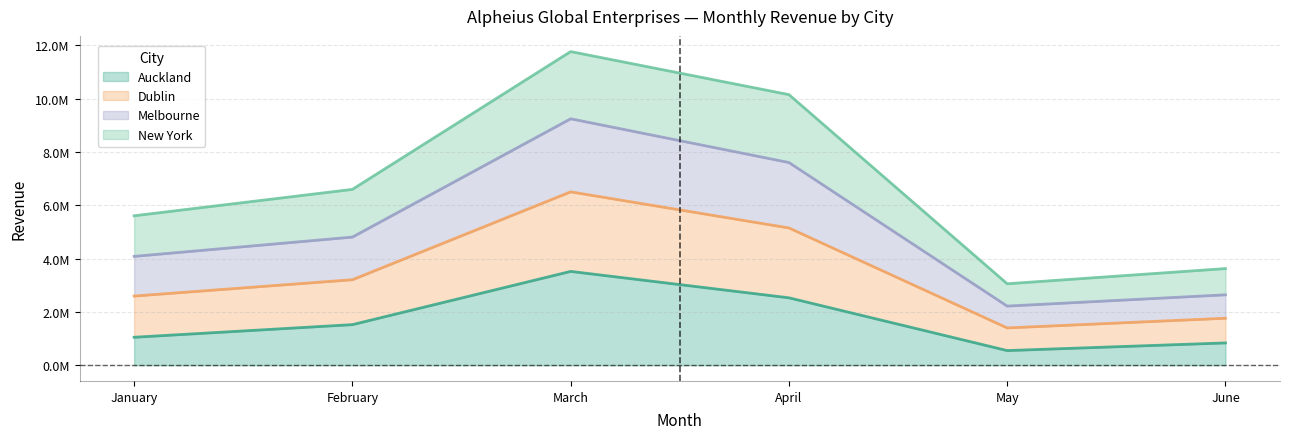

True or false: Melbourne has a value of 7607113 at April.

True